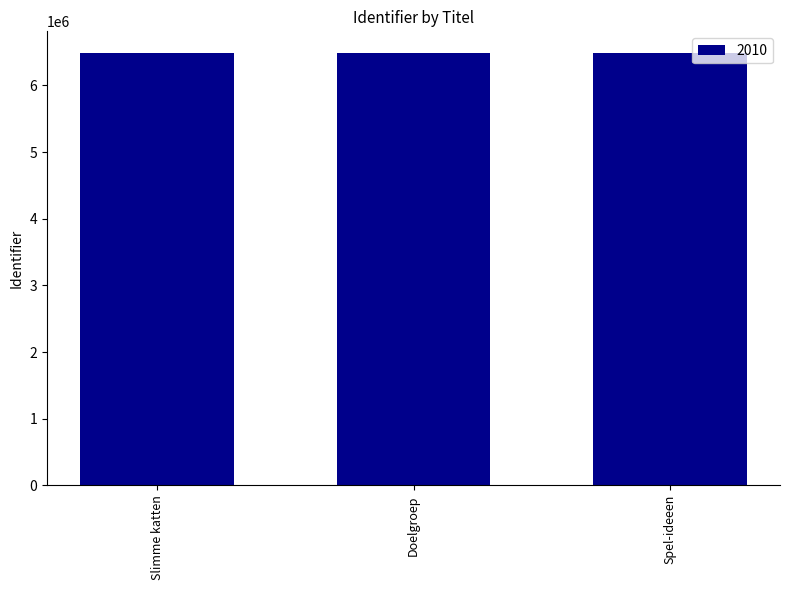

What is the label of the 1st bar from the right?

Spel-ideeen